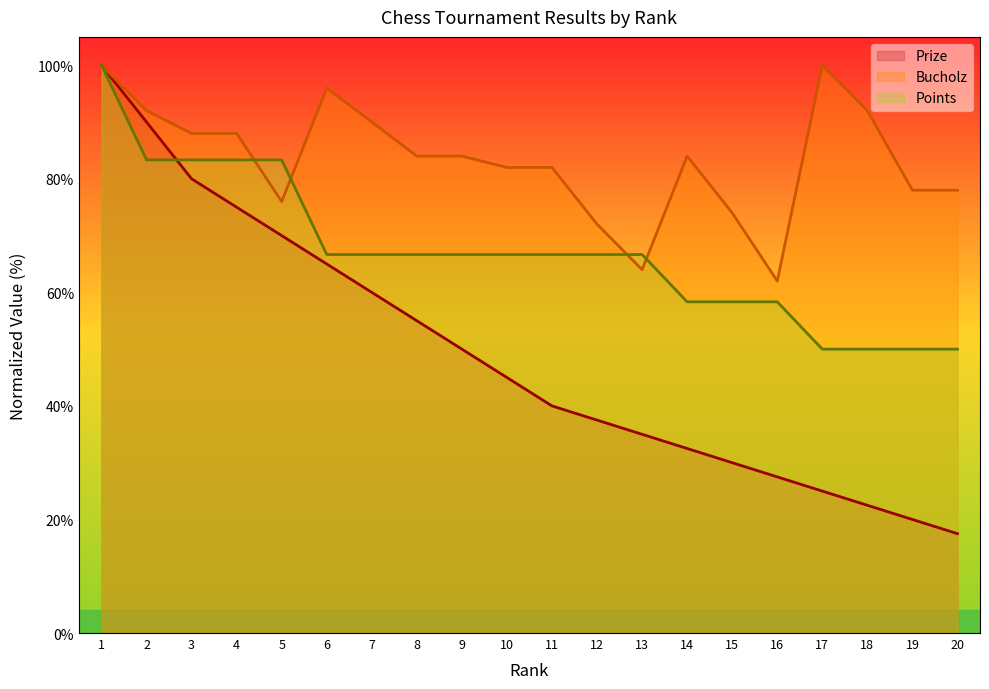

How many lines are shown in the chart?

3